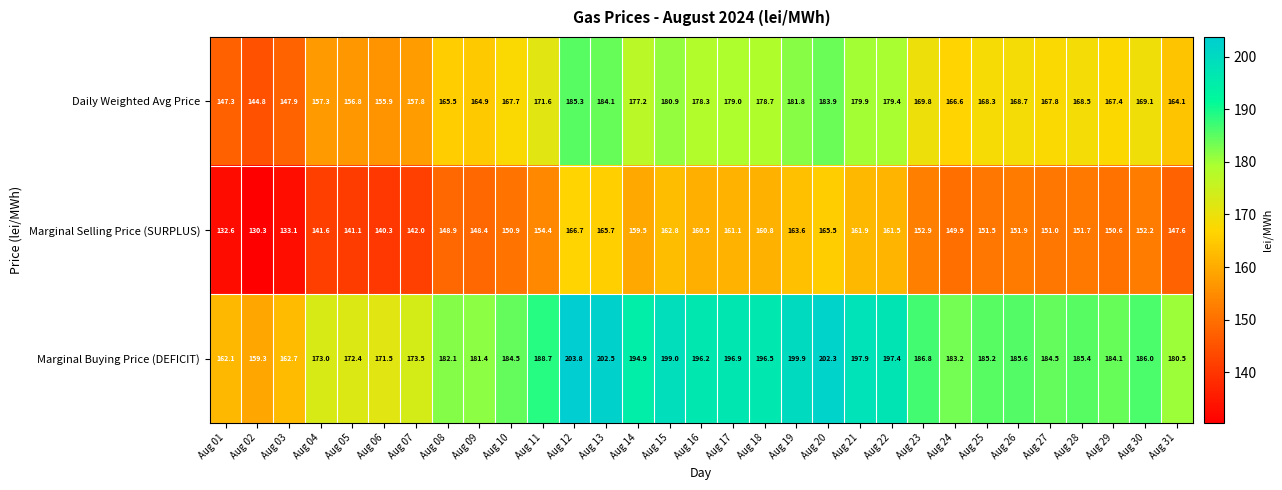

Rank the series by their average value, from highest to lowest.

Marginal Buying Price (DEFICIT), Daily Weighted Avg Price, Marginal Selling Price (SURPLUS)